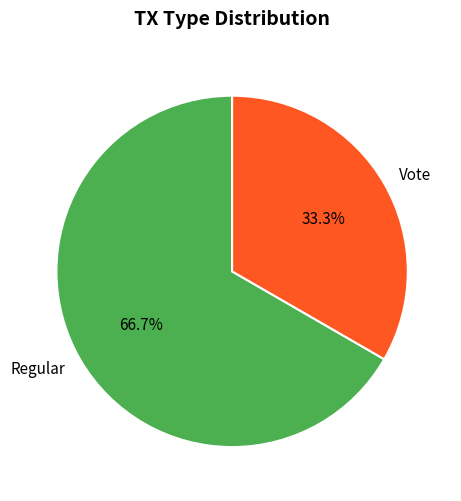

What is the ratio of the value at Vote to the value at Regular?

0.5